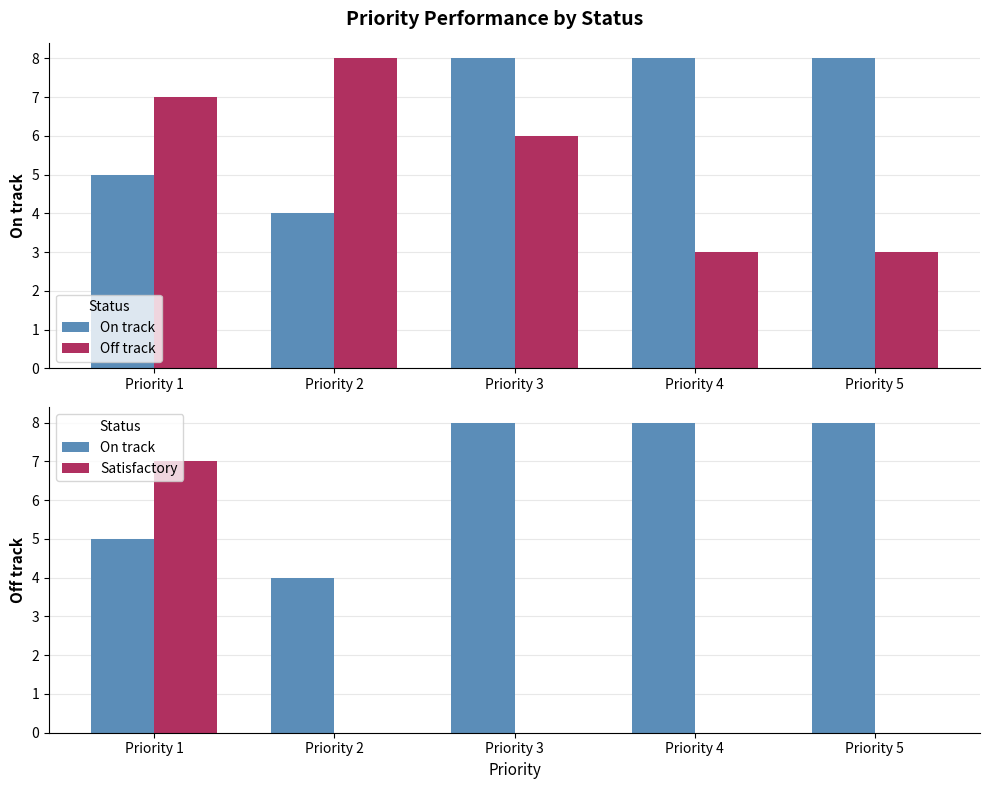

Count the On track values in the range 5 to 8.

4